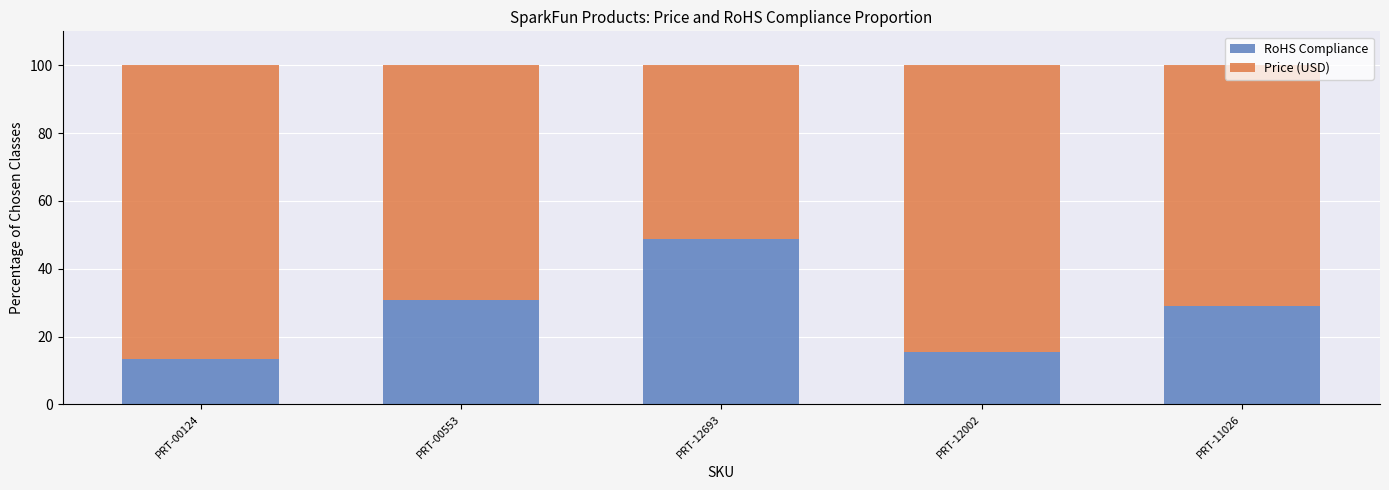

The value of RoHS Compliance at PRT-00124 is 22.9. True or false?

False